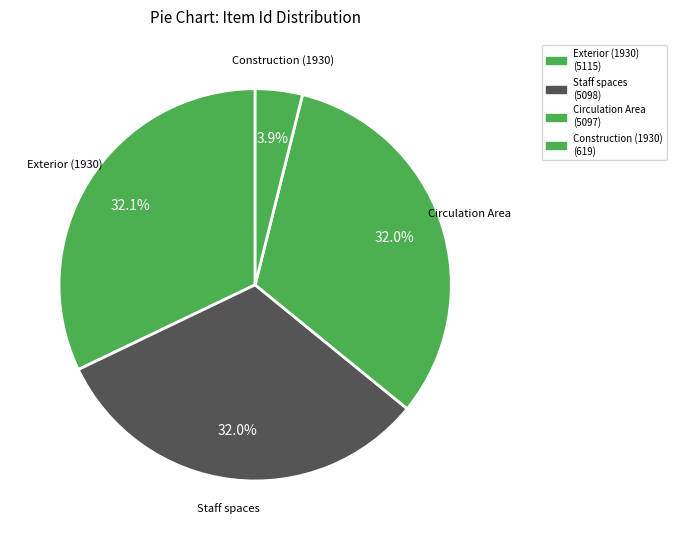

Which slice is the largest?

Rush Rhees Library: Exterior (1930)